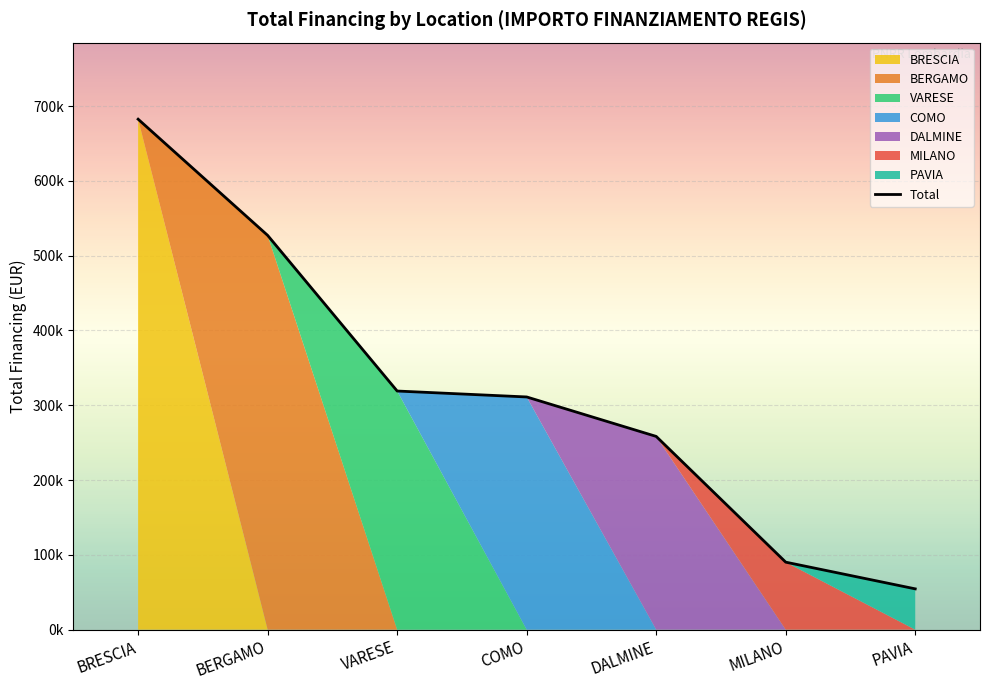

Is it true that the value at BERGAMO is 527175.5?

True